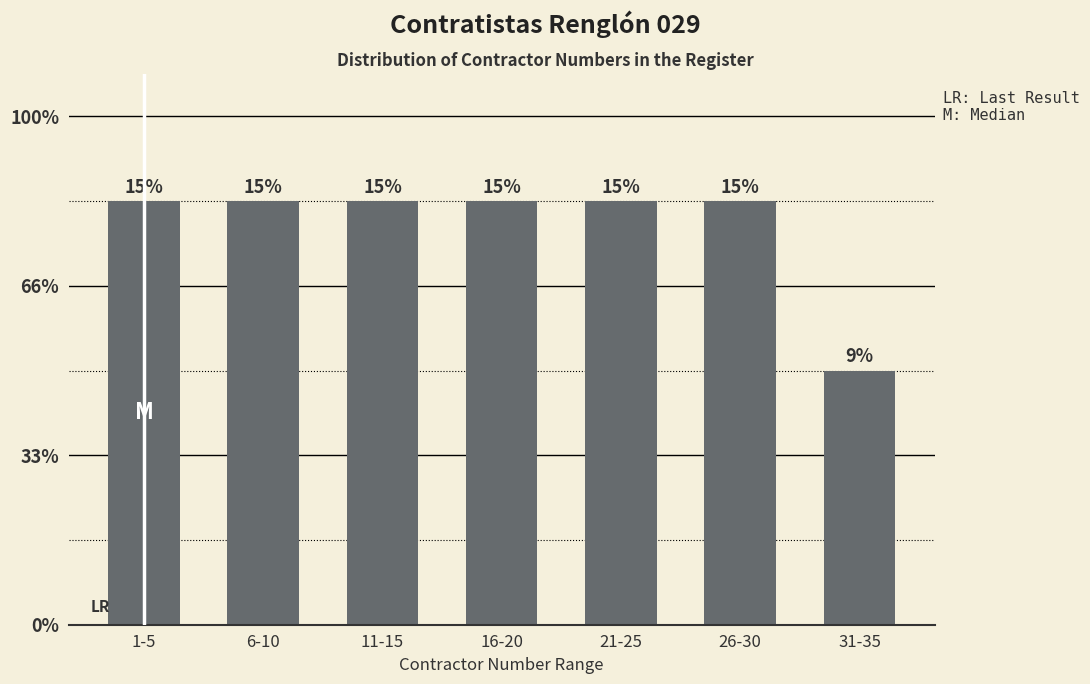

Are the bars horizontal?

No